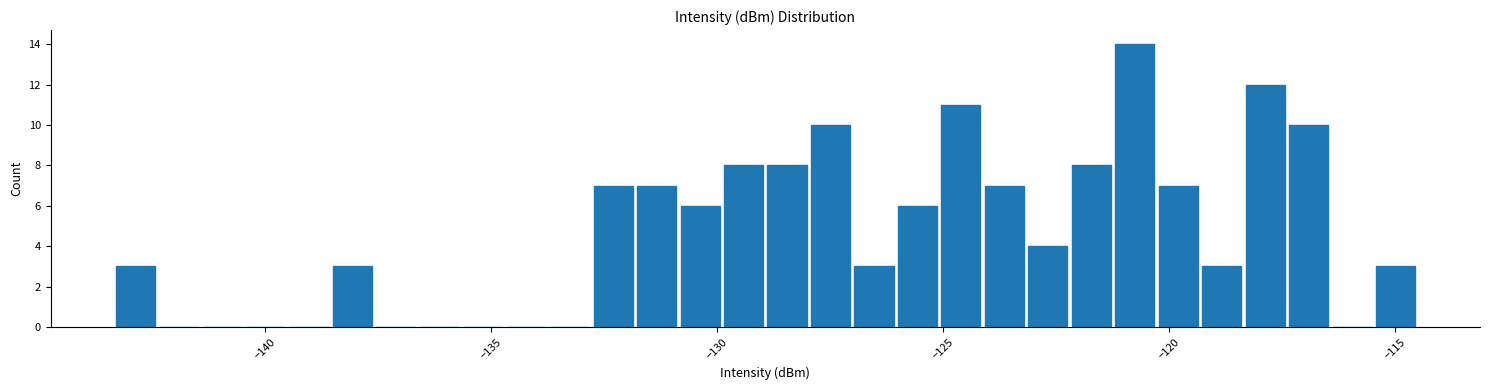

Read against the x-axis, roughly where is the centre of the tallest bar?

-121.0